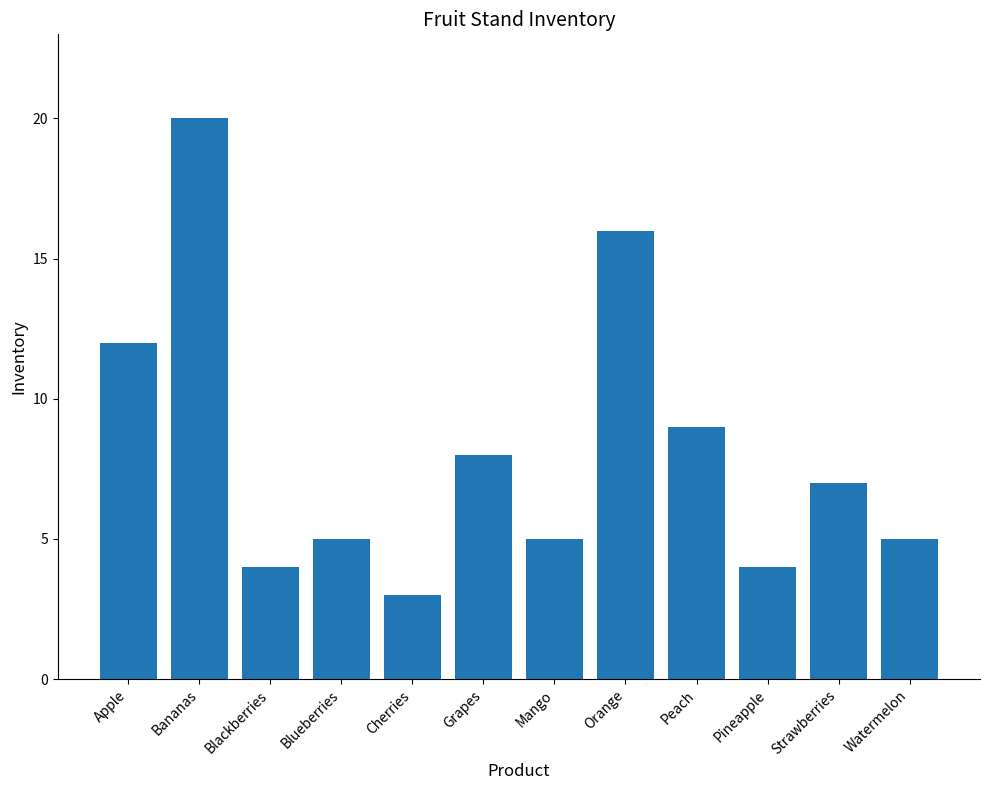

How many data points are less than 7?

6